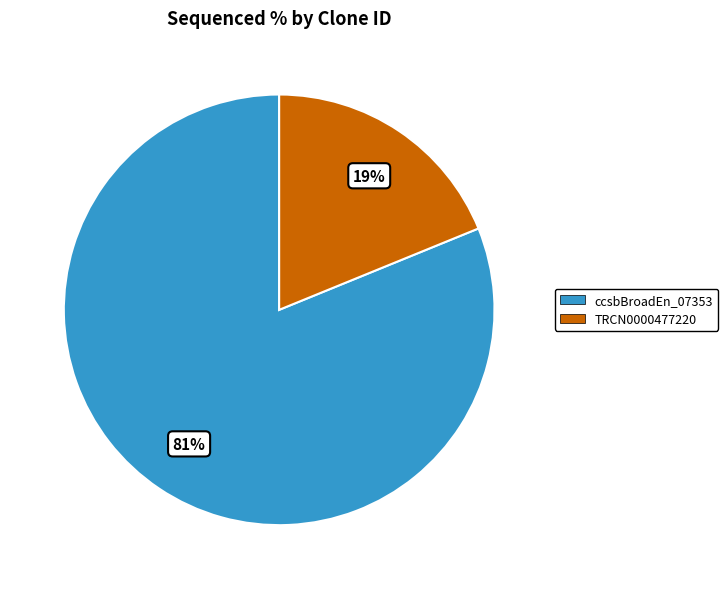

Is there a majority slice in this chart?

Yes